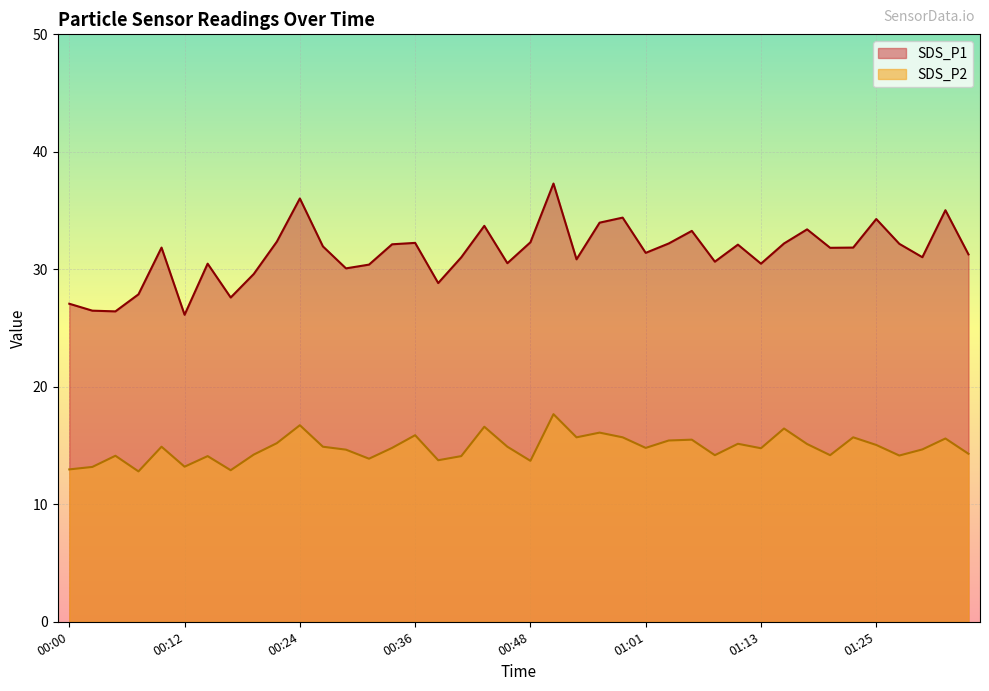

The value of SDS_P1 at 00:36 is 13.5. True or false?

False